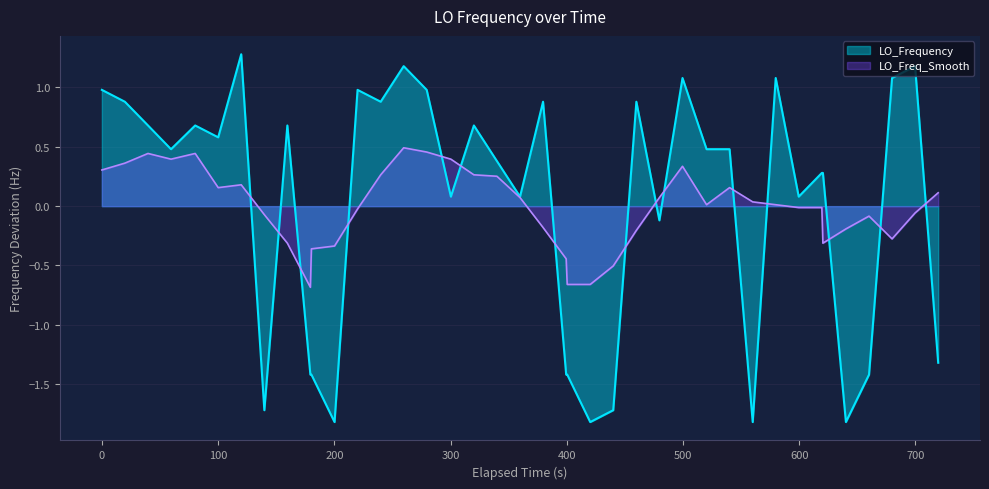

List the series in order of their peak value, highest first.

LO_Frequency, LO_Freq_Smooth